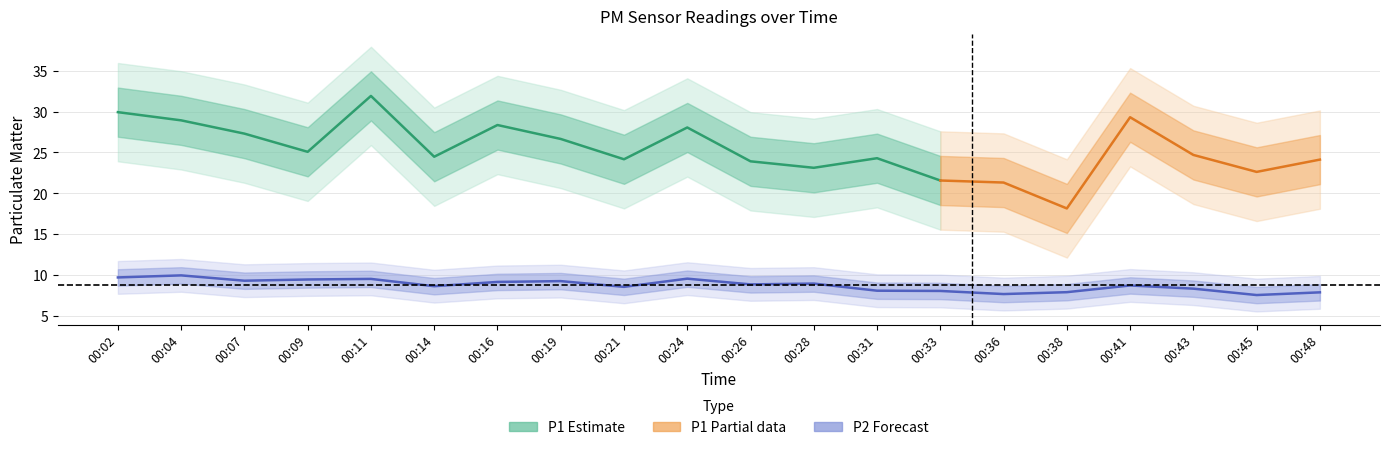

Read the value at 00:45.

7.6